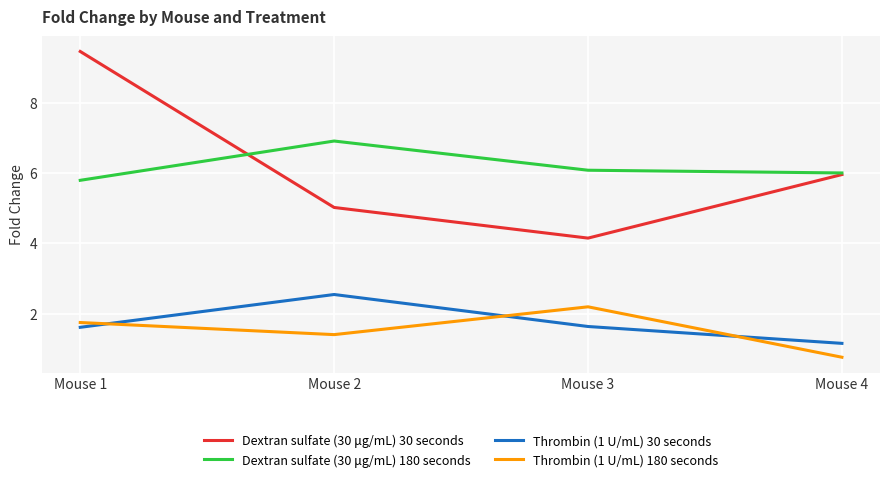

Which category has the lowest value in the Thrombin (1 U/mL) 30 seconds series?

Mouse 4